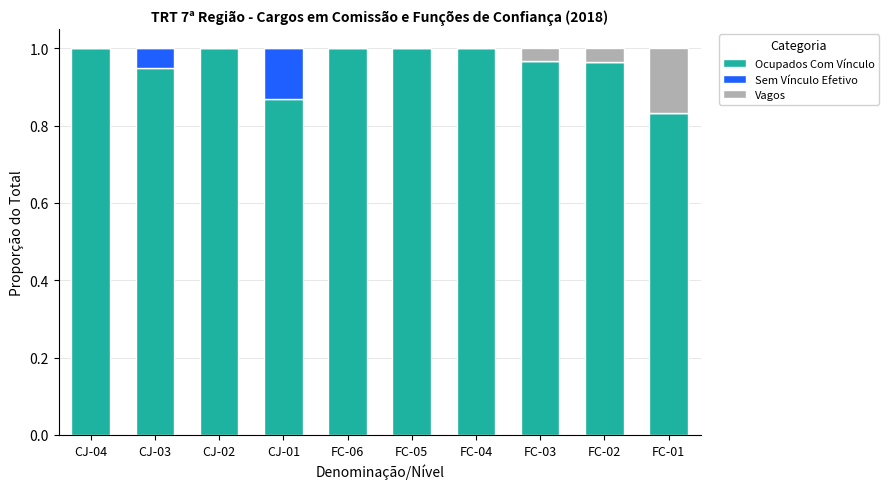

The value of Ocupados Com Vínculo at FC-06 is 1.0. True or false?

True